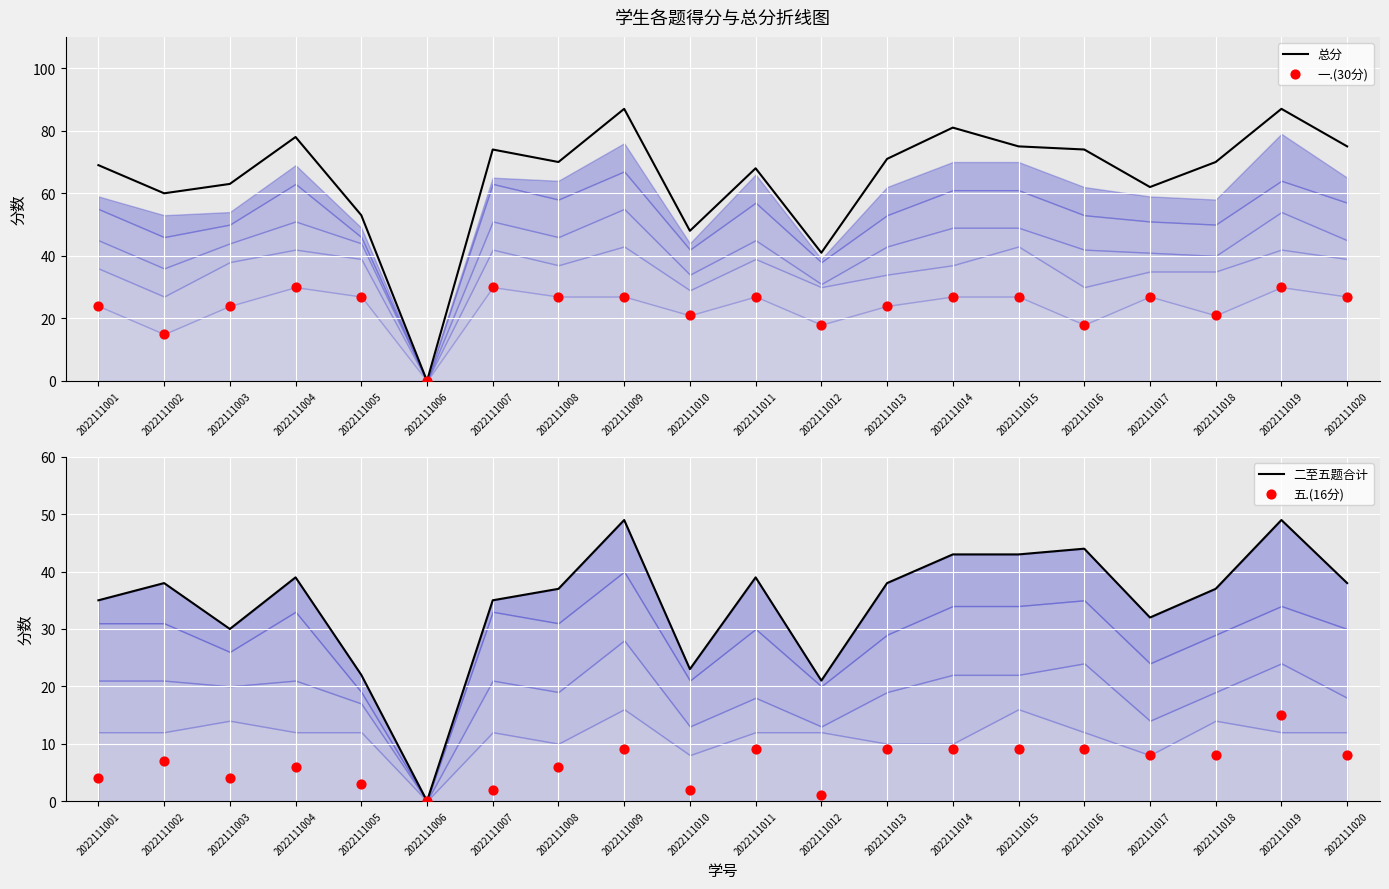

At how many categories does at least one series exceed 63?

13